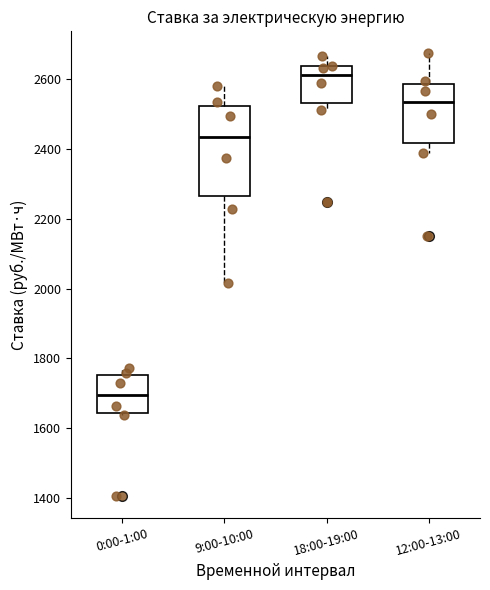

Comparing the boxes themselves (not the whiskers), which one is the tallest?

9:00-10:00